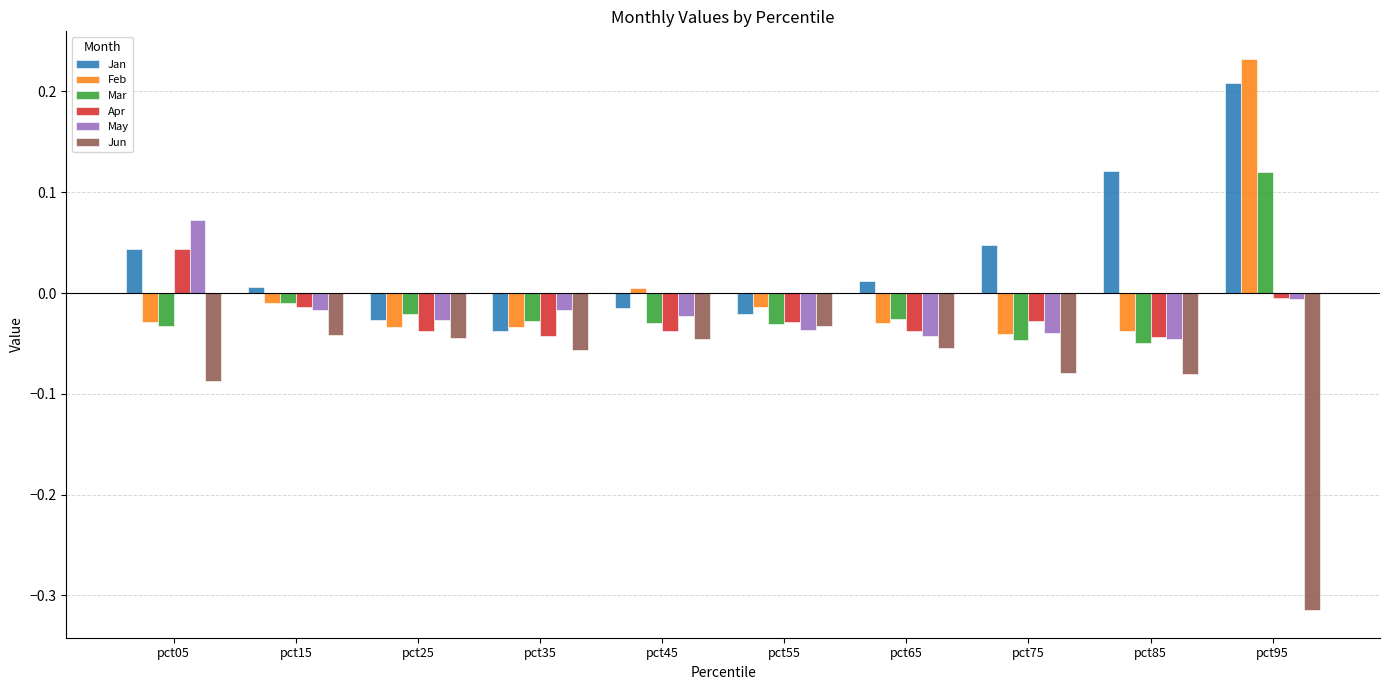

At which category is the sum across all series the highest?

pct95